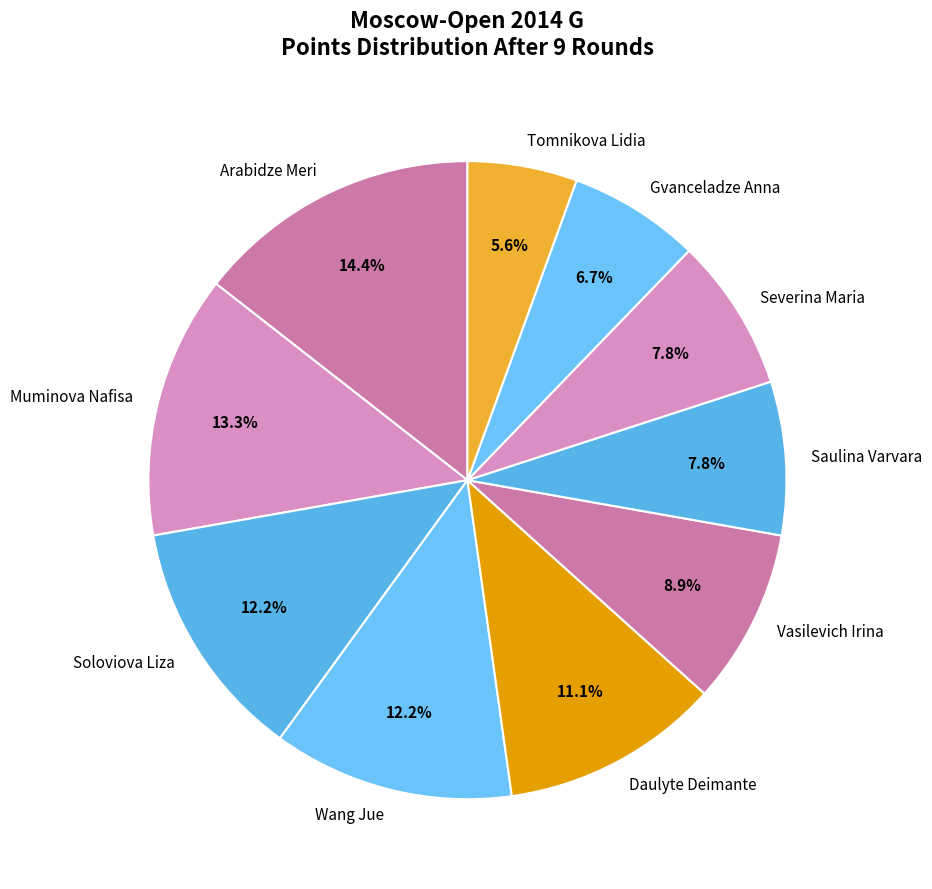

Which category has the biggest portion of the pie?

Arabidze Meri